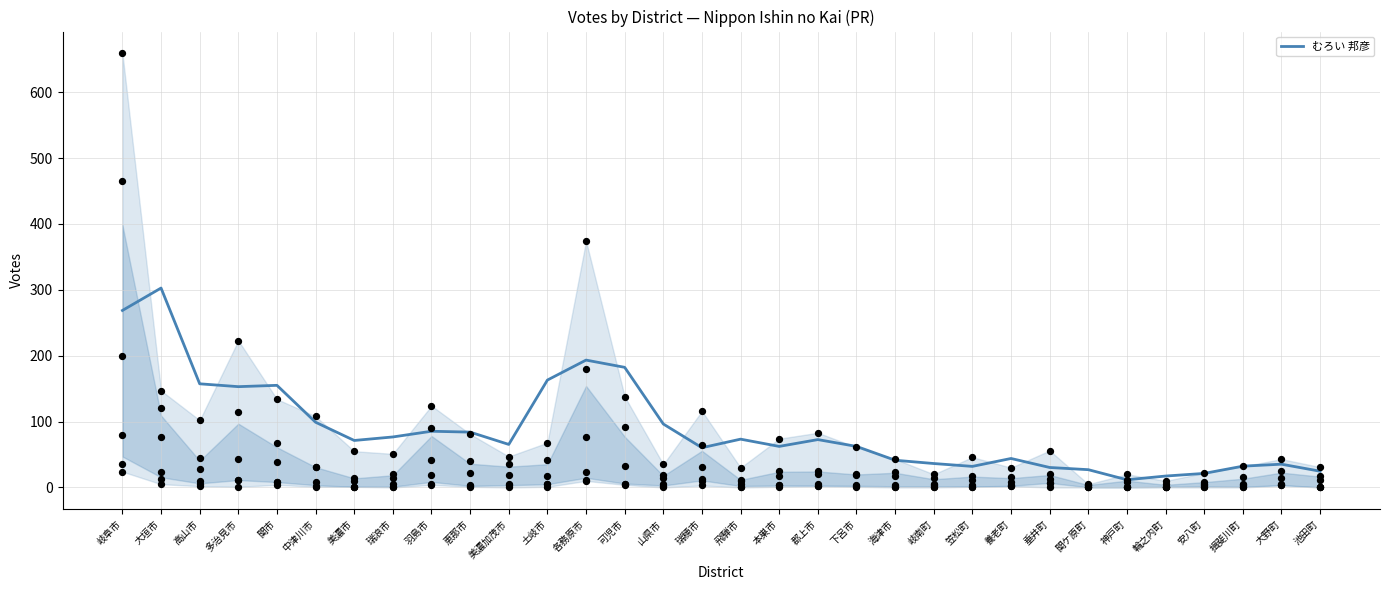

What is the change in value from 恵那市 to 海津市?

-42.7